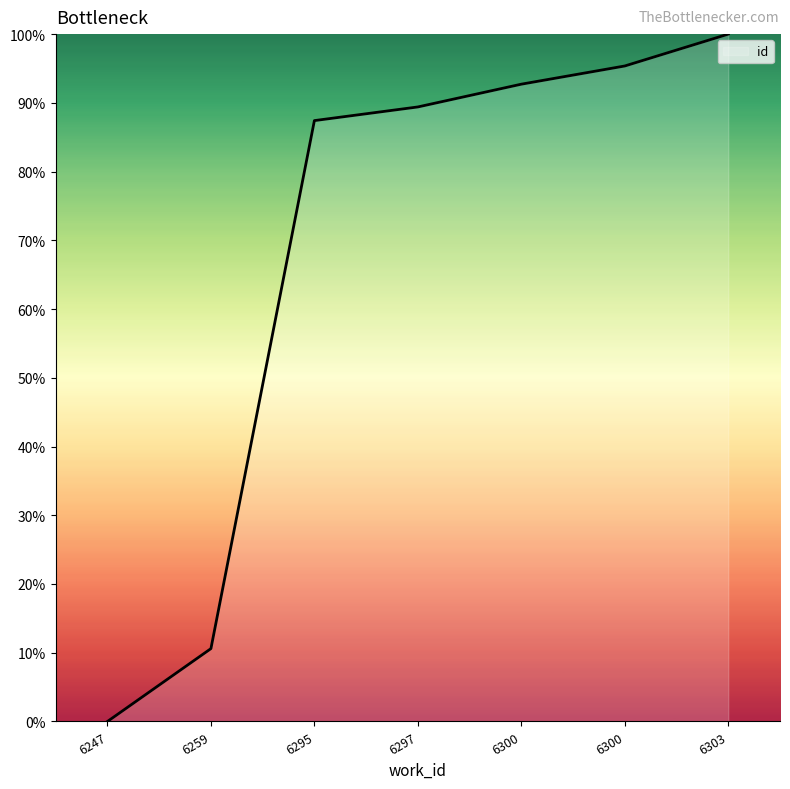

Count the number of values greater than 89.

4